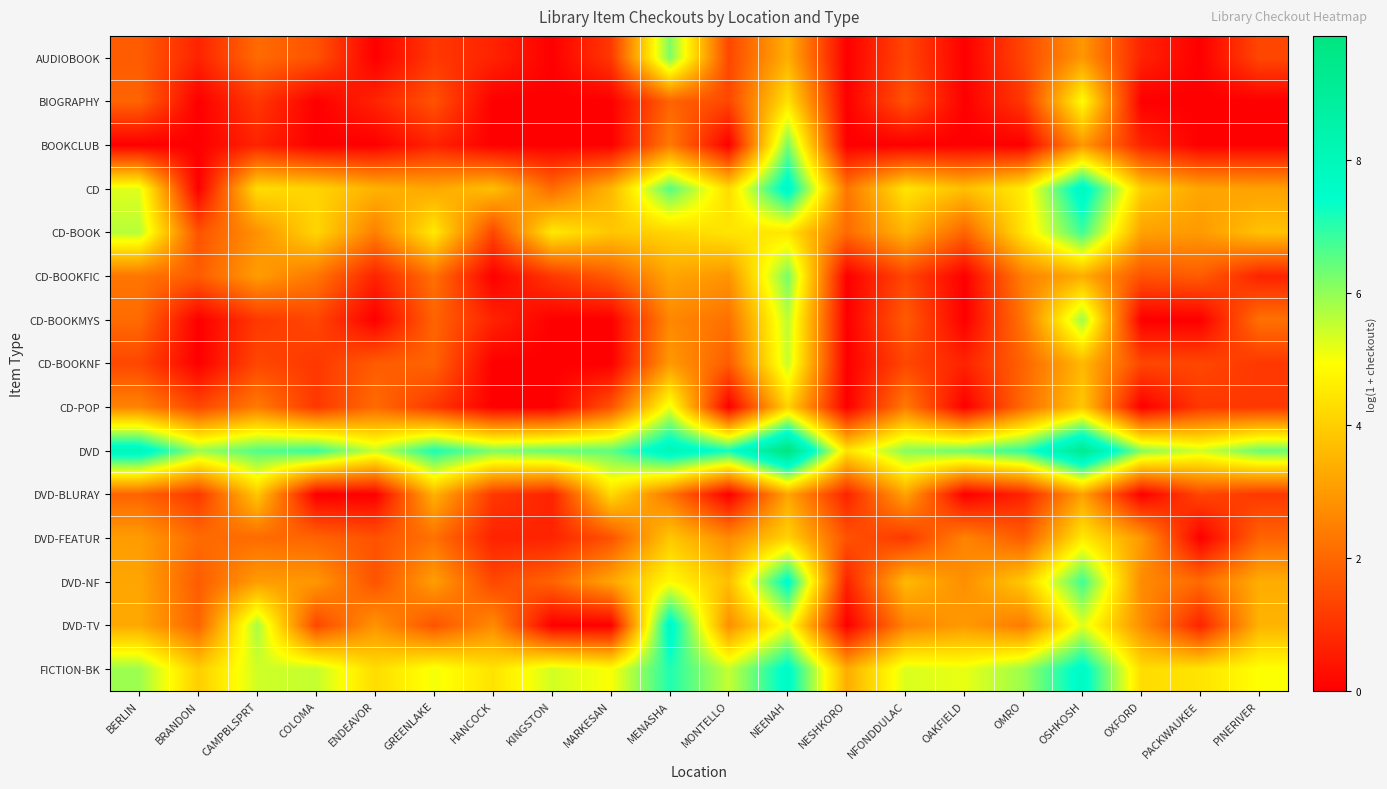

Reading right to left, list all the values displayed in this chart.

AUDIOBOOK: PINERIVER=1.4	PACKWAUKEE=0.0	OXFORD=0.7	OSHKOSH=2.9	OMRO=1.4	OAKFIELD=0.0	NFONDDULAC=1.4	NESHKORO=0.0	NEENAH=3.4	MONTELLO=1.4	MENASHA=6.2	MARKESAN=1.1	KINGSTON=0.0	HANCOCK=0.7	GREENLAKE=1.1	ENDEAVOR=0.0	COLOMA=1.6	CAMPBLSPRT=2.1	BRANDON=0.7	BERLIN=1.8
BIOGRAPHY: PINERIVER=0.0	PACKWAUKEE=0.0	OXFORD=0.0	OSHKOSH=4.9	OMRO=1.1	OAKFIELD=0.0	NFONDDULAC=1.6	NESHKORO=0.0	NEENAH=4.4	MONTELLO=1.4	MENASHA=1.9	MARKESAN=0.0	KINGSTON=0.0	HANCOCK=0.0	GREENLAKE=1.6	ENDEAVOR=0.7	COLOMA=0.0	CAMPBLSPRT=1.1	BRANDON=0.0	BERLIN=1.9
BOOKCLUB: PINERIVER=0.0	PACKWAUKEE=0.0	OXFORD=0.7	OSHKOSH=2.9	OMRO=0.0	OAKFIELD=0.0	NFONDDULAC=0.0	NESHKORO=0.0	NEENAH=6.3	MONTELLO=0.0	MENASHA=2.4	MARKESAN=0.0	KINGSTON=0.0	HANCOCK=0.0	GREENLAKE=0.7	ENDEAVOR=0.0	COLOMA=0.0	CAMPBLSPRT=0.7	BRANDON=0.0	BERLIN=0.0
CD: PINERIVER=3.1	PACKWAUKEE=3.2	OXFORD=4.0	OSHKOSH=7.9	OMRO=4.6	OAKFIELD=3.7	NFONDDULAC=4.4	NESHKORO=2.3	NEENAH=7.8	MONTELLO=4.3	MENASHA=6.6	MARKESAN=3.6	KINGSTON=2.1	HANCOCK=3.7	GREENLAKE=3.3	ENDEAVOR=3.5	COLOMA=4.1	CAMPBLSPRT=4.3	BRANDON=0.0	BERLIN=5.2
CD-BOOK: PINERIVER=3.8	PACKWAUKEE=3.0	OXFORD=3.1	OSHKOSH=6.8	OMRO=4.5	OAKFIELD=1.9	NFONDDULAC=3.5	NESHKORO=2.1	NEENAH=4.5	MONTELLO=4.5	MENASHA=4.1	MARKESAN=3.9	KINGSTON=4.5	HANCOCK=1.4	GREENLAKE=4.6	ENDEAVOR=2.5	COLOMA=4.2	CAMPBLSPRT=2.8	BRANDON=1.6	BERLIN=5.6
CD-BOOKFIC: PINERIVER=0.7	PACKWAUKEE=1.8	OXFORD=1.6	OSHKOSH=3.4	OMRO=2.5	OAKFIELD=0.0	NFONDDULAC=1.4	NESHKORO=0.0	NEENAH=6.3	MONTELLO=2.9	MENASHA=3.2	MARKESAN=1.8	KINGSTON=1.1	HANCOCK=0.0	GREENLAKE=2.2	ENDEAVOR=0.7	COLOMA=2.3	CAMPBLSPRT=3.0	BRANDON=1.8	BERLIN=2.3
CD-BOOKMYS: PINERIVER=2.2	PACKWAUKEE=0.0	OXFORD=0.0	OSHKOSH=5.9	OMRO=2.3	OAKFIELD=0.0	NFONDDULAC=1.8	NESHKORO=0.0	NEENAH=5.6	MONTELLO=2.2	MENASHA=2.6	MARKESAN=0.0	KINGSTON=0.0	HANCOCK=0.7	GREENLAKE=1.9	ENDEAVOR=0.0	COLOMA=1.4	CAMPBLSPRT=1.1	BRANDON=0.0	BERLIN=2.1
CD-BOOKNF: PINERIVER=1.1	PACKWAUKEE=1.4	OXFORD=1.4	OSHKOSH=3.6	OMRO=1.9	OAKFIELD=0.7	NFONDDULAC=1.4	NESHKORO=0.0	NEENAH=5.5	MONTELLO=1.8	MENASHA=3.0	MARKESAN=0.0	KINGSTON=0.0	HANCOCK=0.0	GREENLAKE=1.9	ENDEAVOR=1.8	COLOMA=1.1	CAMPBLSPRT=1.4	BRANDON=0.0	BERLIN=1.4
CD-POP: PINERIVER=1.1	PACKWAUKEE=1.1	OXFORD=0.0	OSHKOSH=3.9	OMRO=2.1	OAKFIELD=0.0	NFONDDULAC=2.4	NESHKORO=0.0	NEENAH=4.1	MONTELLO=0.0	MENASHA=5.1	MARKESAN=1.6	KINGSTON=0.0	HANCOCK=0.0	GREENLAKE=1.1	ENDEAVOR=2.1	COLOMA=1.1	CAMPBLSPRT=2.4	BRANDON=1.4	BERLIN=2.6
DVD: PINERIVER=6.4	PACKWAUKEE=5.4	OXFORD=6.1	OSHKOSH=9.3	OMRO=6.9	OAKFIELD=6.3	NFONDDULAC=6.1	NESHKORO=4.4	NEENAH=9.9	MONTELLO=7.2	MENASHA=8.1	MARKESAN=6.5	KINGSTON=6.4	HANCOCK=6.2	GREENLAKE=7.1	ENDEAVOR=5.5	COLOMA=6.9	CAMPBLSPRT=6.6	BRANDON=5.9	BERLIN=8.0
DVD-BLURAY: PINERIVER=1.1	PACKWAUKEE=1.4	OXFORD=0.0	OSHKOSH=3.1	OMRO=0.7	OAKFIELD=0.0	NFONDDULAC=3.2	NESHKORO=0.7	NEENAH=3.2	MONTELLO=0.0	MENASHA=2.3	MARKESAN=4.2	KINGSTON=0.7	HANCOCK=1.1	GREENLAKE=3.5	ENDEAVOR=0.0	COLOMA=0.0	CAMPBLSPRT=3.9	BRANDON=1.1	BERLIN=1.9
DVD-FEATUR: PINERIVER=1.9	PACKWAUKEE=0.0	OXFORD=3.0	OSHKOSH=4.5	OMRO=1.8	OAKFIELD=2.6	NFONDDULAC=1.1	NESHKORO=1.6	NEENAH=4.1	MONTELLO=2.7	MENASHA=3.9	MARKESAN=1.6	KINGSTON=0.7	HANCOCK=0.7	GREENLAKE=2.2	ENDEAVOR=1.6	COLOMA=1.9	CAMPBLSPRT=2.1	BRANDON=2.1	BERLIN=3.0
DVD-NF: PINERIVER=3.4	PACKWAUKEE=2.1	OXFORD=2.7	OSHKOSH=6.8	OMRO=3.9	OAKFIELD=2.8	NFONDDULAC=3.6	NESHKORO=0.7	NEENAH=7.6	MONTELLO=3.7	MENASHA=4.9	MARKESAN=3.2	KINGSTON=1.9	HANCOCK=1.4	GREENLAKE=3.1	ENDEAVOR=1.6	COLOMA=2.9	CAMPBLSPRT=3.0	BRANDON=1.8	BERLIN=3.2
DVD-TV: PINERIVER=3.5	PACKWAUKEE=0.7	OXFORD=2.8	OSHKOSH=5.2	OMRO=2.4	OAKFIELD=3.0	NFONDDULAC=2.6	NESHKORO=0.0	NEENAH=5.1	MONTELLO=2.8	MENASHA=7.8	MARKESAN=0.0	KINGSTON=0.0	HANCOCK=2.7	GREENLAKE=1.6	ENDEAVOR=2.9	COLOMA=1.4	CAMPBLSPRT=5.8	BRANDON=1.9	BERLIN=3.3
FICTION-BK: PINERIVER=5.0	PACKWAUKEE=4.4	OXFORD=4.3	OSHKOSH=7.7	OMRO=5.9	OAKFIELD=5.2	NFONDDULAC=5.3	NESHKORO=3.4	NEENAH=7.6	MONTELLO=5.5	MENASHA=7.1	MARKESAN=5.0	KINGSTON=5.4	HANCOCK=4.4	GREENLAKE=5.1	ENDEAVOR=4.3	COLOMA=5.5	CAMPBLSPRT=5.4	BRANDON=4.0	BERLIN=5.9